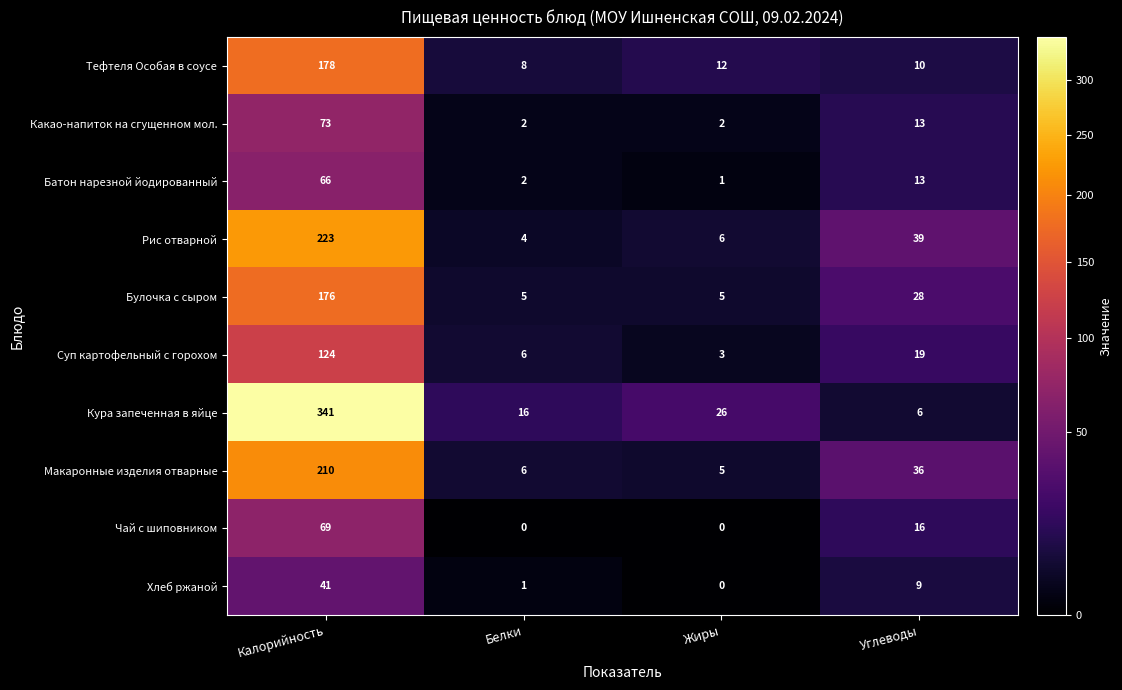

The Суп картофельный с горохом series shows 1 at Жиры. True or false?

False